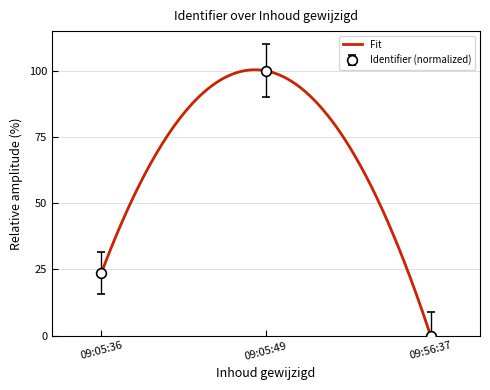

List the labels in order of Identifier (normalized) value, smallest first.

09:56:37, 09:05:36, 09:05:49